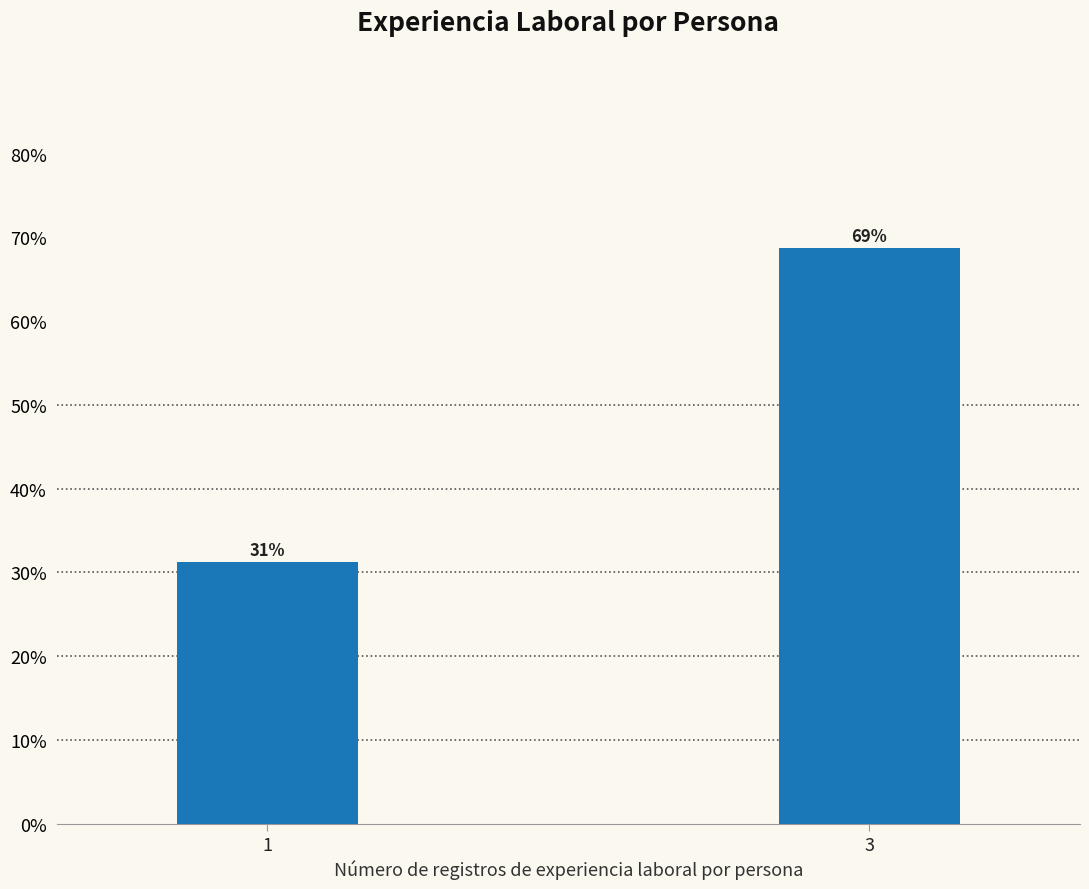

What is the maximum value shown in the chart?

68.8